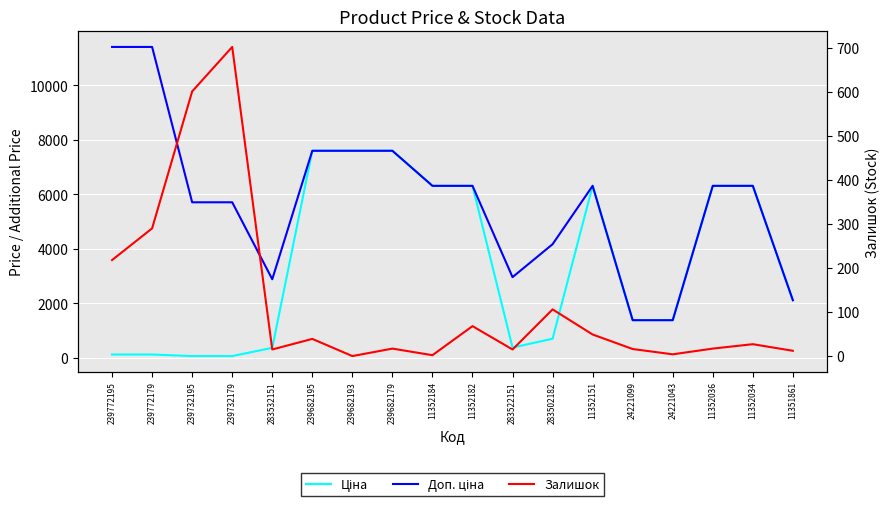

Rank the series at 11351861 from lowest to highest value.

Залишок, Доп. ціна, Ціна